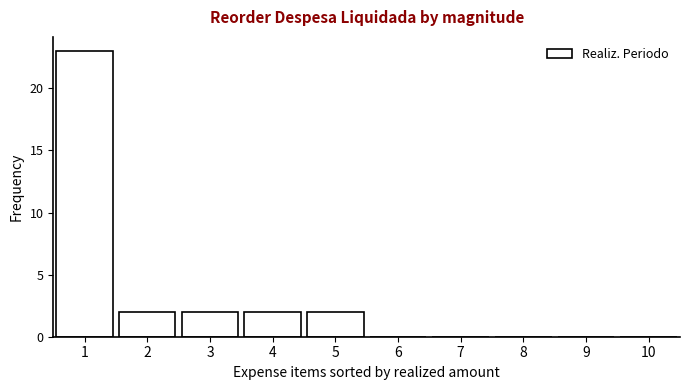

Reading right to left, transcribe all the data shown in this chart.

10=0	9=0	8=0	7=0	6=0	5=2	4=2	3=2	2=2	1=23